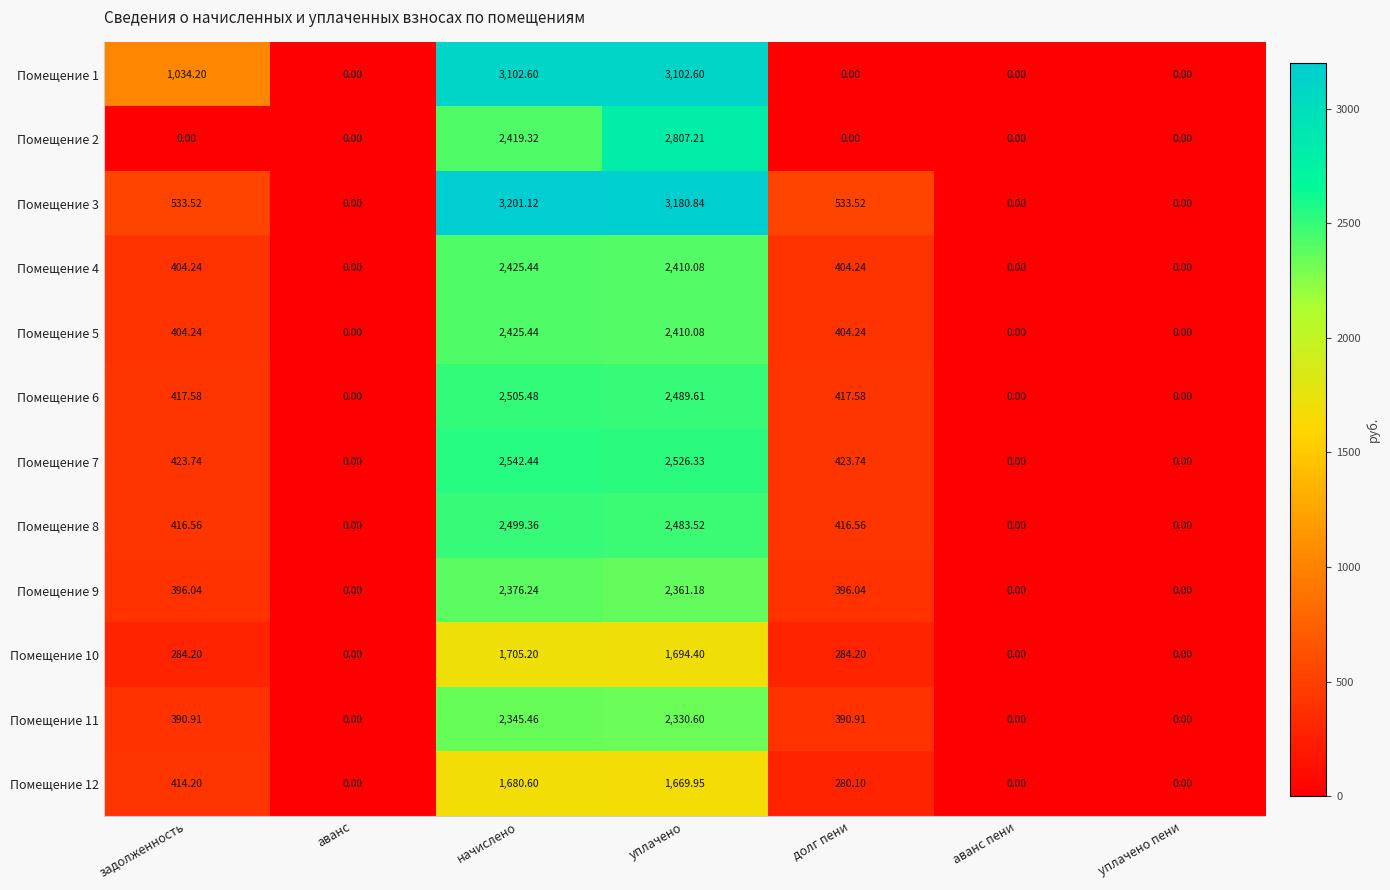

How many values in the Помещение 4 series exceed 404?

4